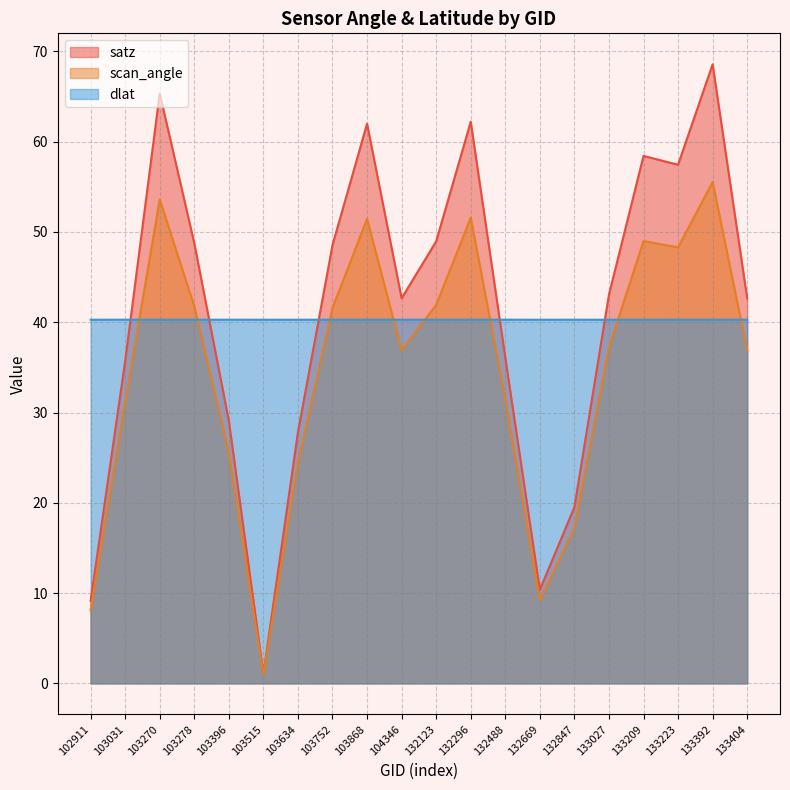

Where is the first local minimum for satz?

103515